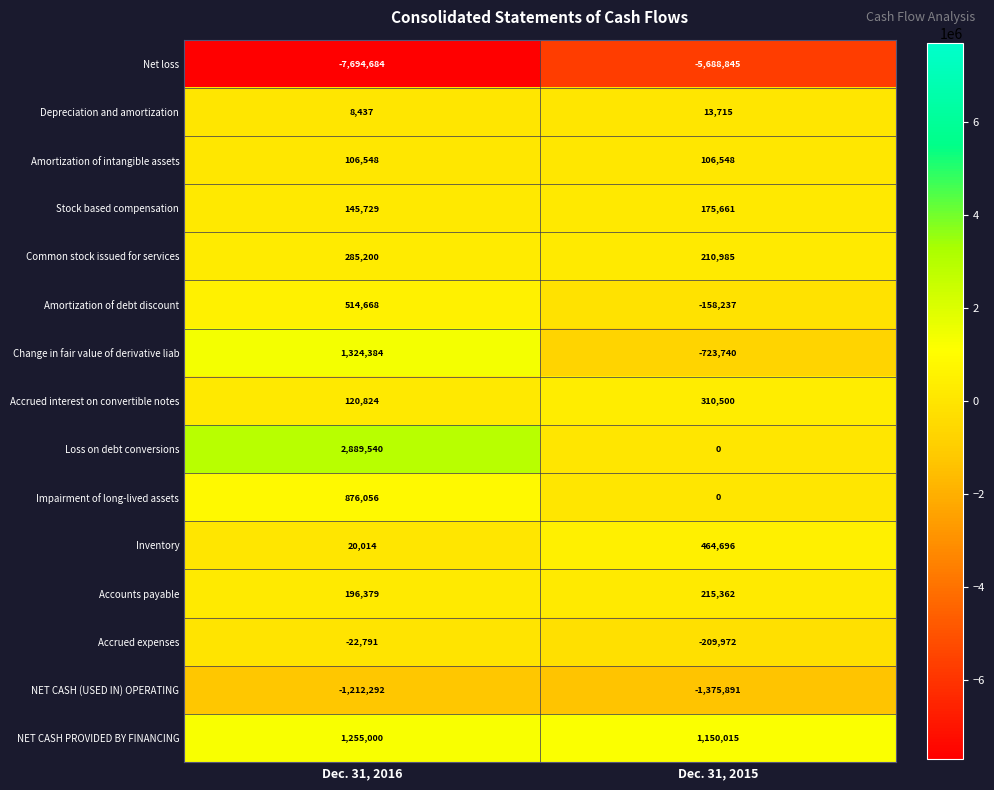

What is the smallest value displayed?

-7694684